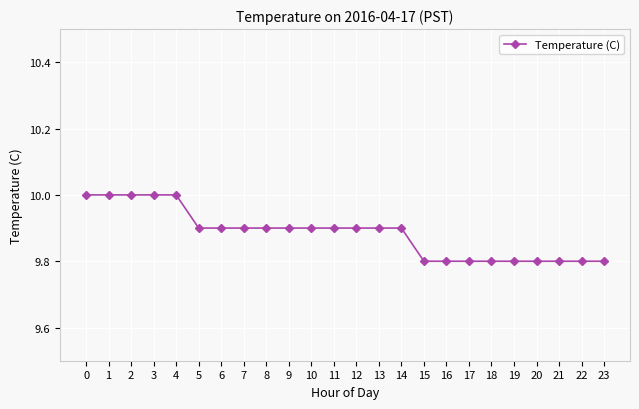

What is the maximum value shown in the chart?

10.0